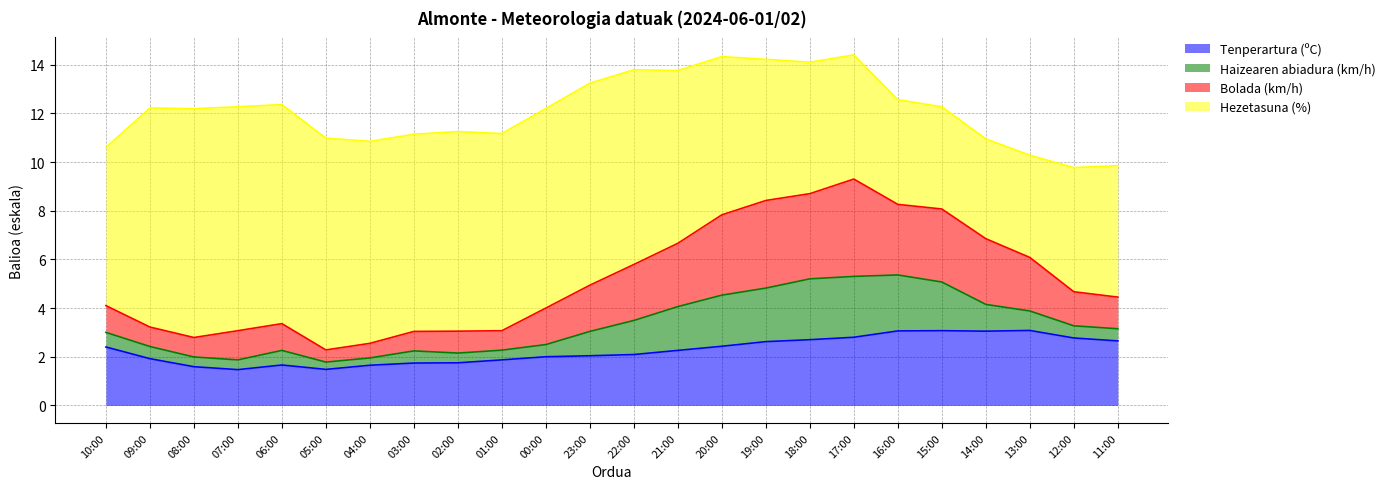

Where does the Bolada (km/h) series first go above 4?

10:00